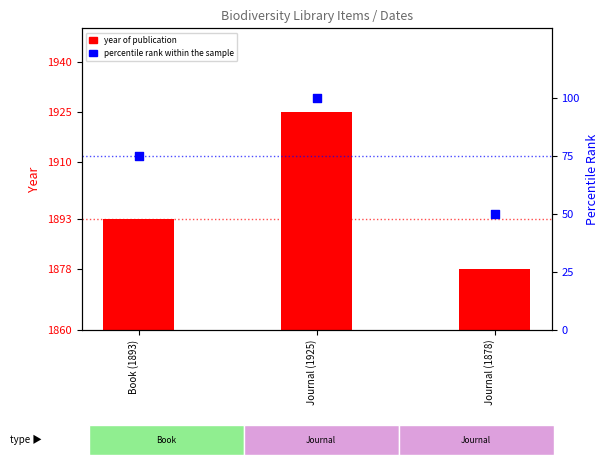

Which series has the widest spread of Y values?

percentile rank within the sample